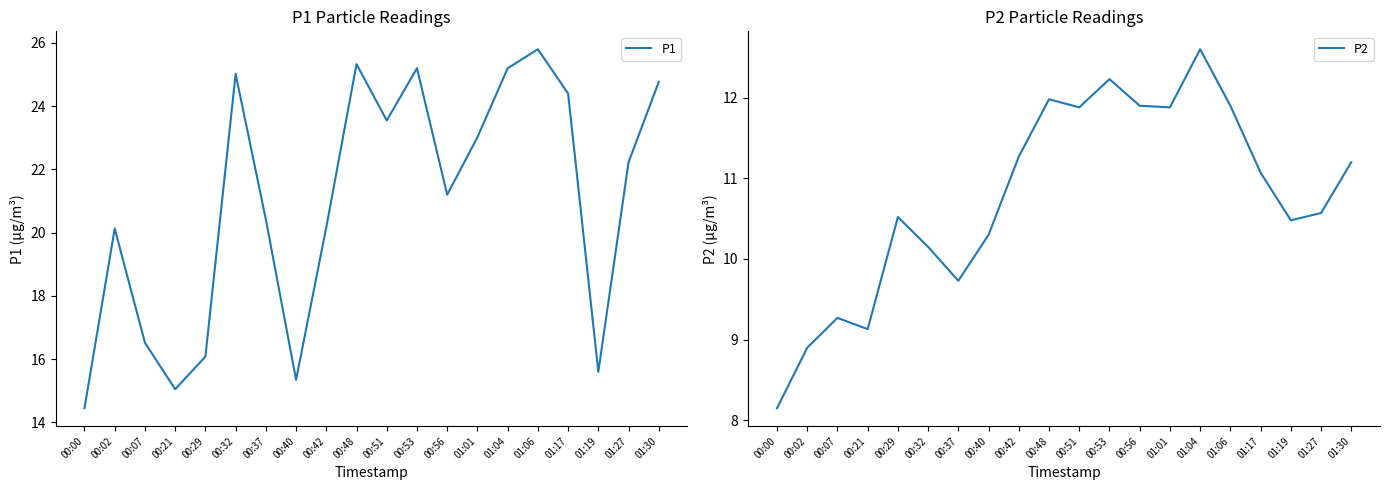

What is the average value of the P1 series?

21.0